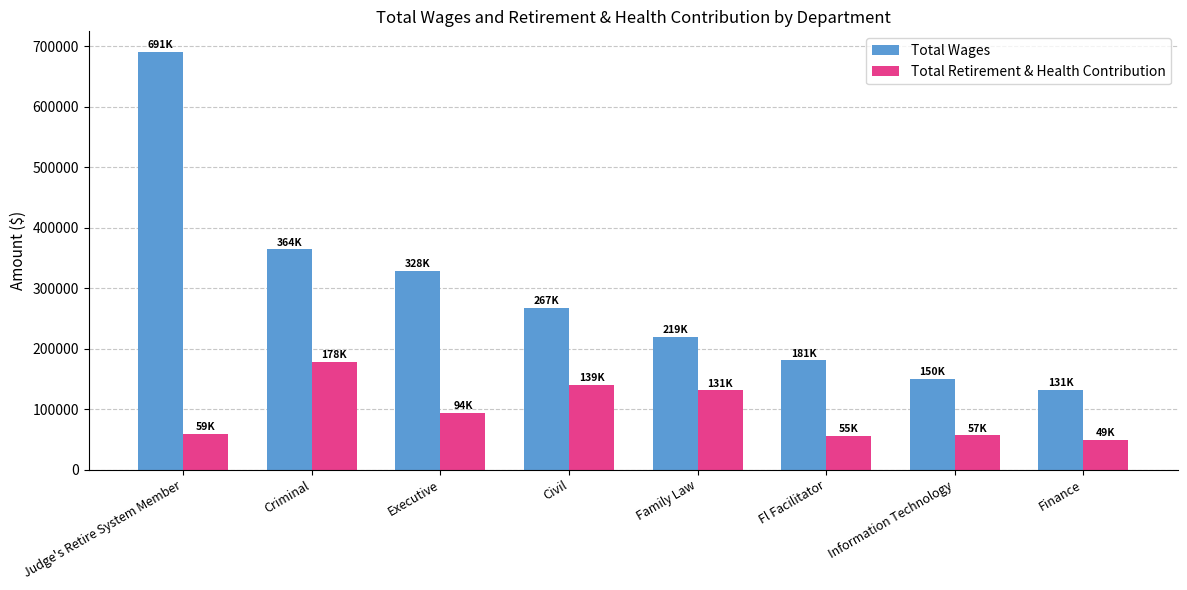

What is the label of the 3rd bar from the left?

Executive